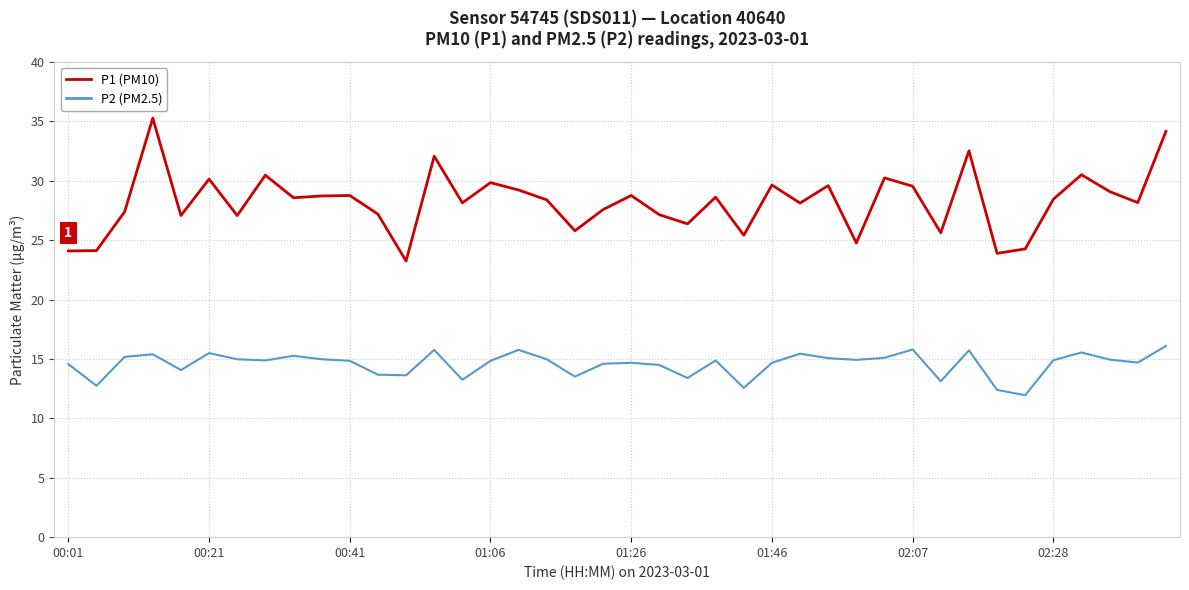

What is the greatest value displayed?

35.3